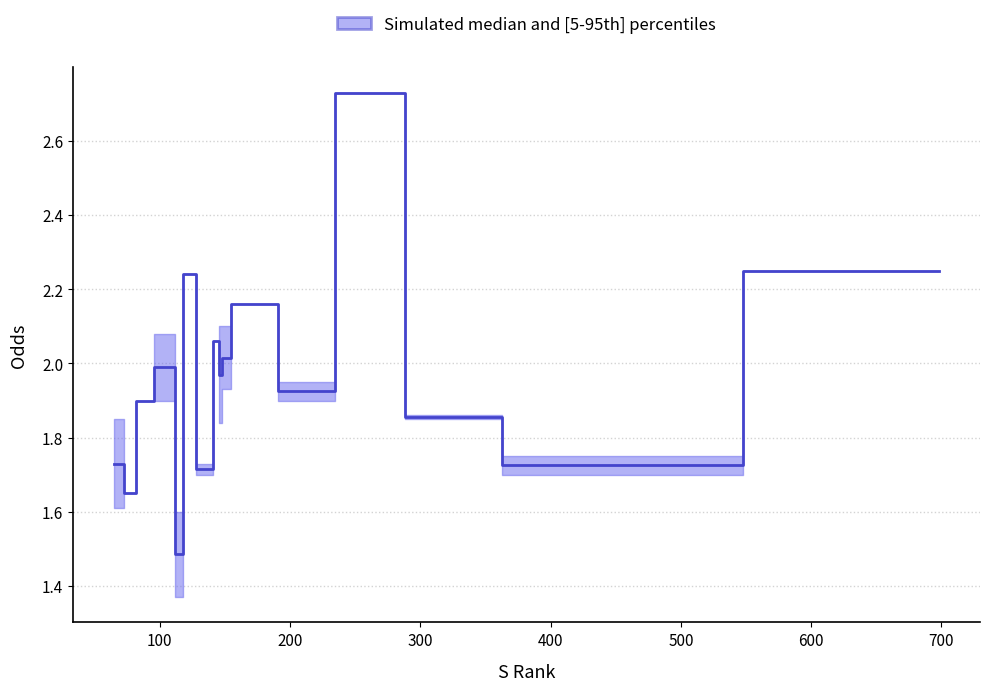

What is the difference between the maximum and minimum values?

1.2